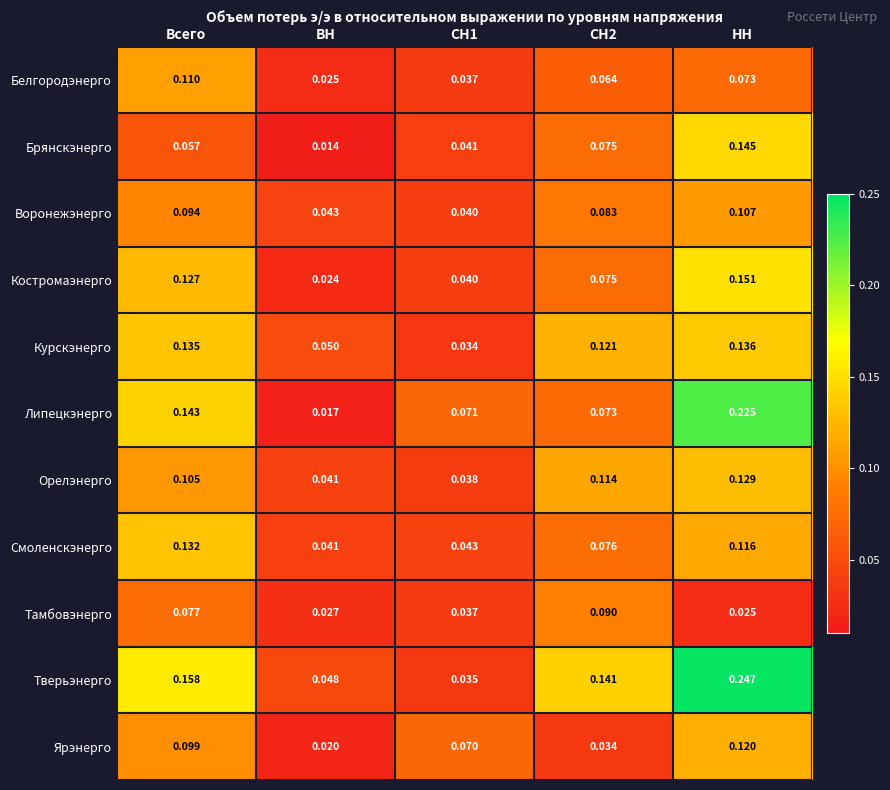

Between Всего and ВН, which series saw the biggest shift?

Липецкэнерго